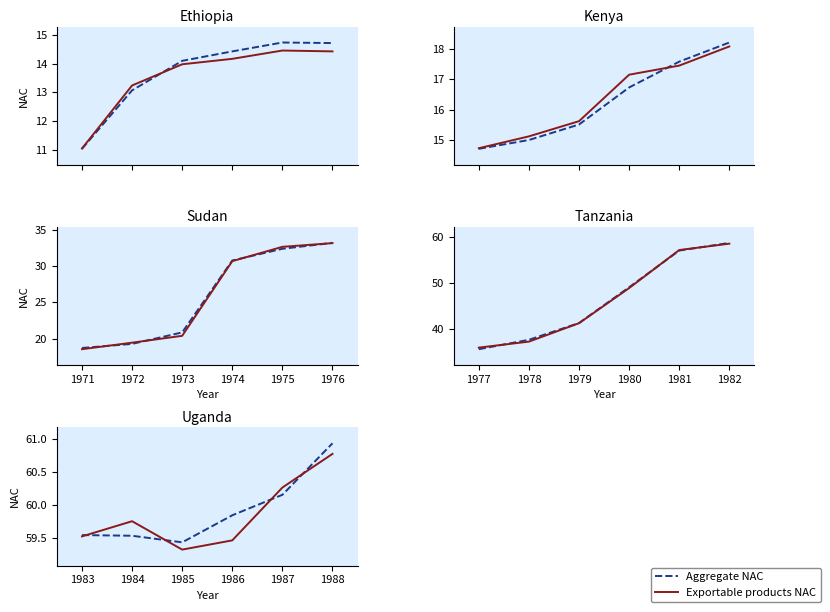

At which category is the sum across all series the highest?

1988